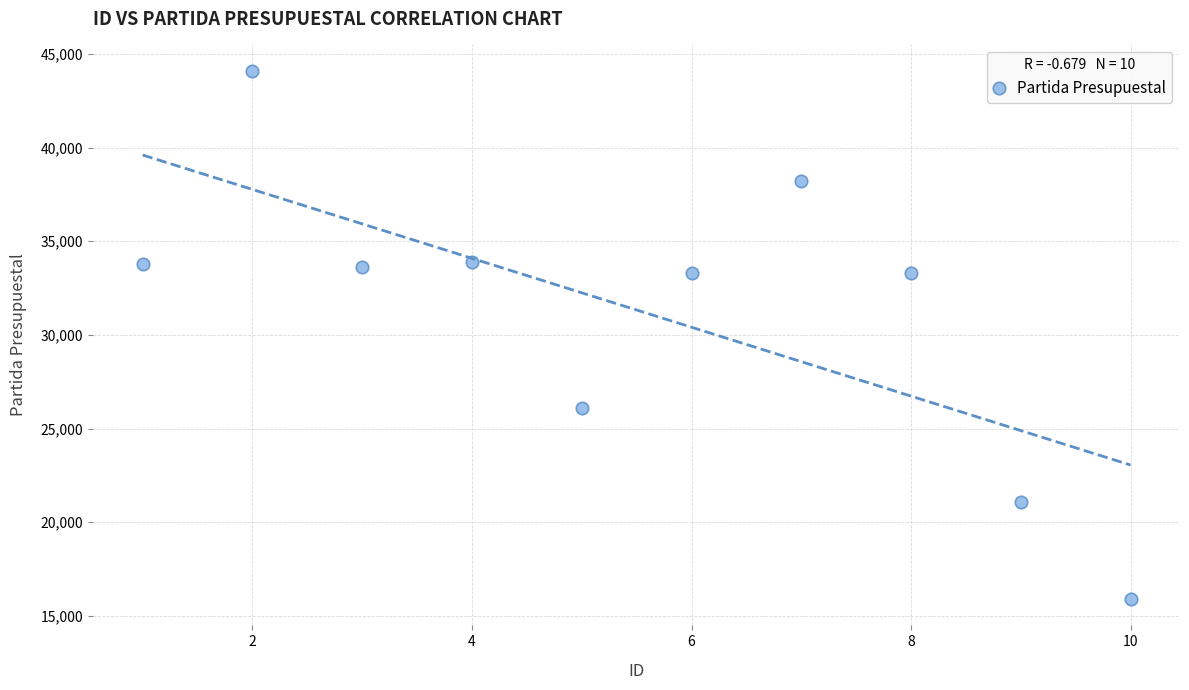

What is the average Y value?

31331